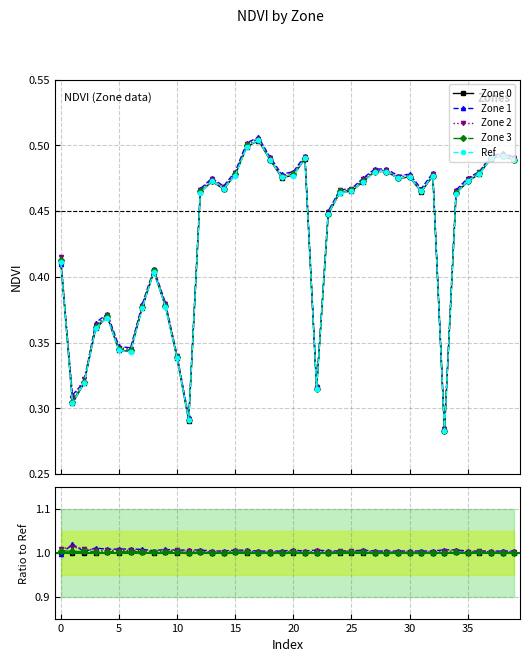

Which series has the largest total across all categories?

Zone 1